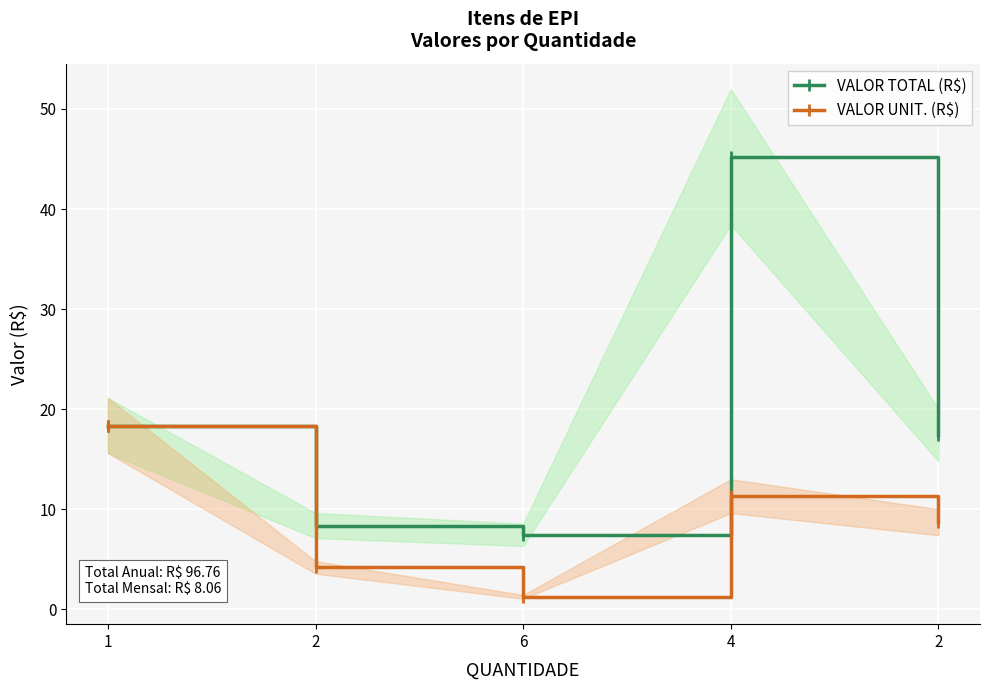

Is the value of VALOR UNIT. (R$) at 2 greater than the value of VALOR TOTAL (R$) at 2?

No